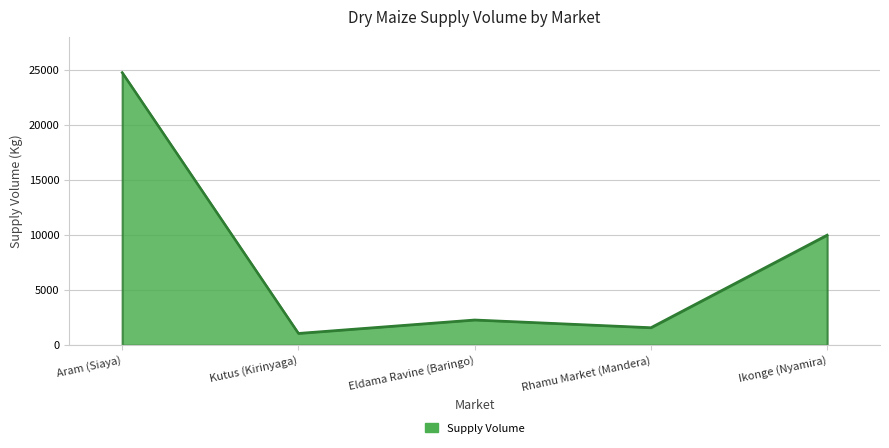

How many values are below 2300?

2